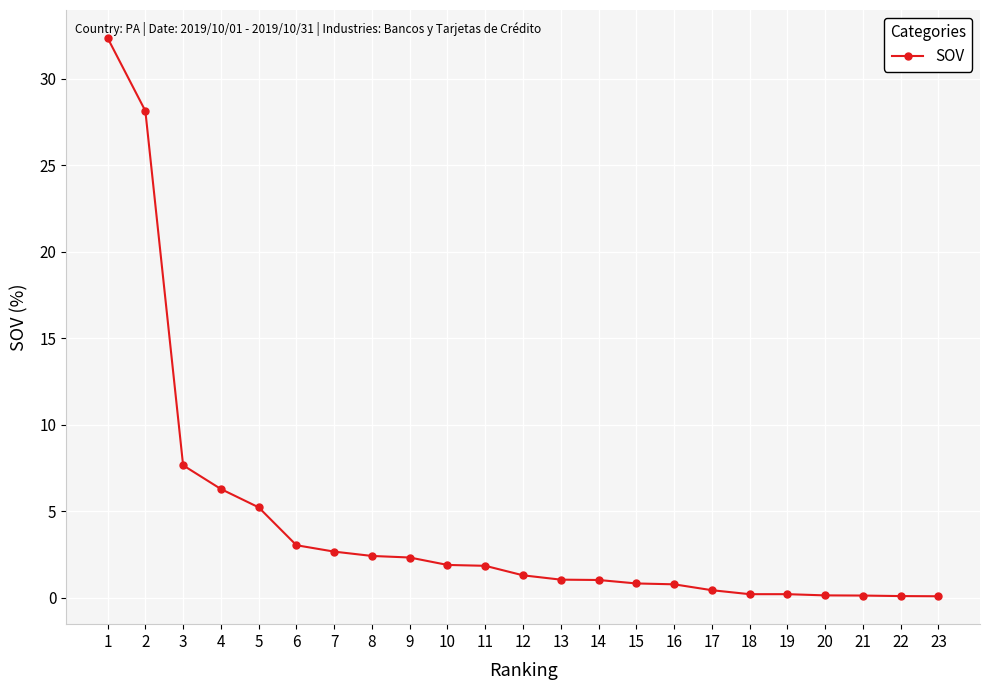

What is the sum of all values?

100.0